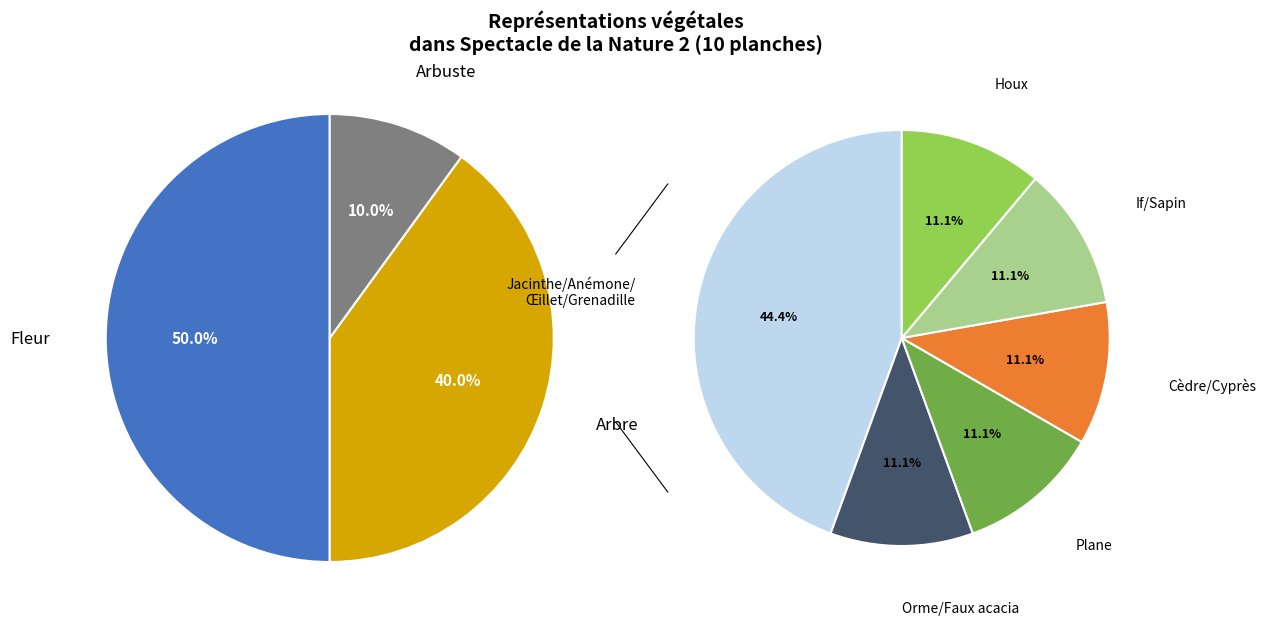

True or false: Orme accounts for 19% of the total.

False